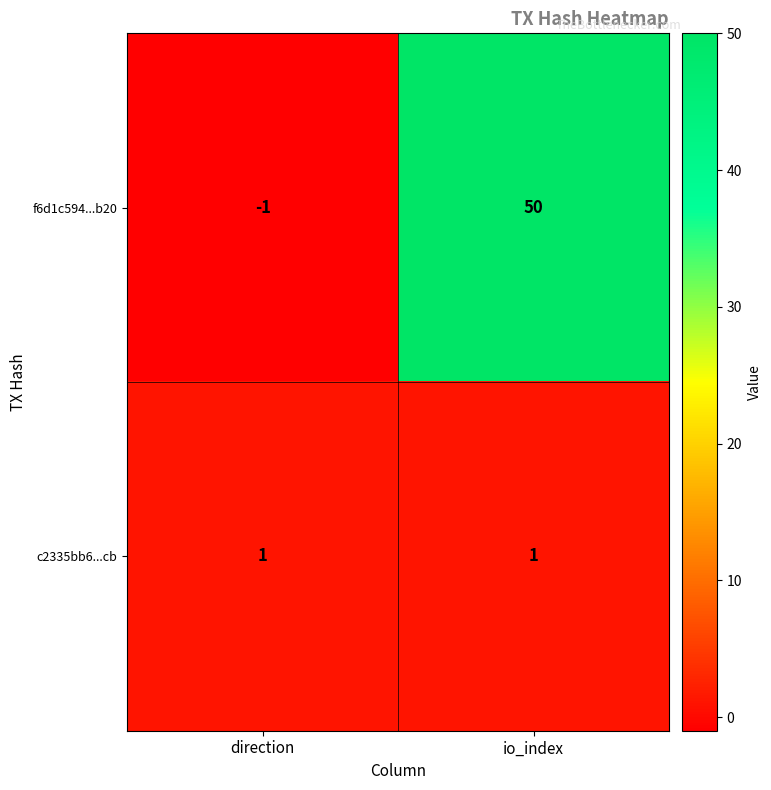

What is the maximum value shown in the chart?

50